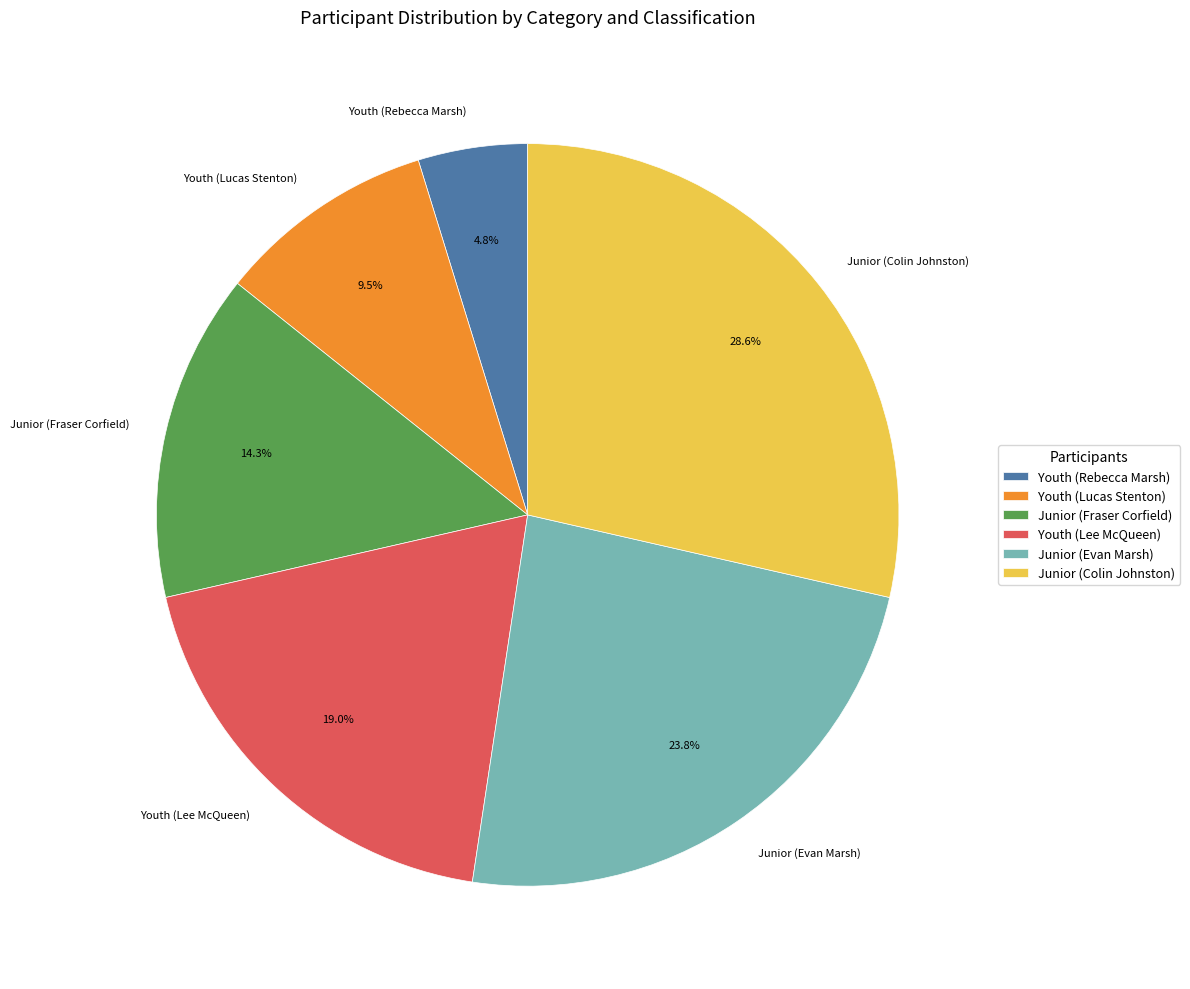

To the nearest percent, what portion does Junior (Fraser Corfield) represent?

14%